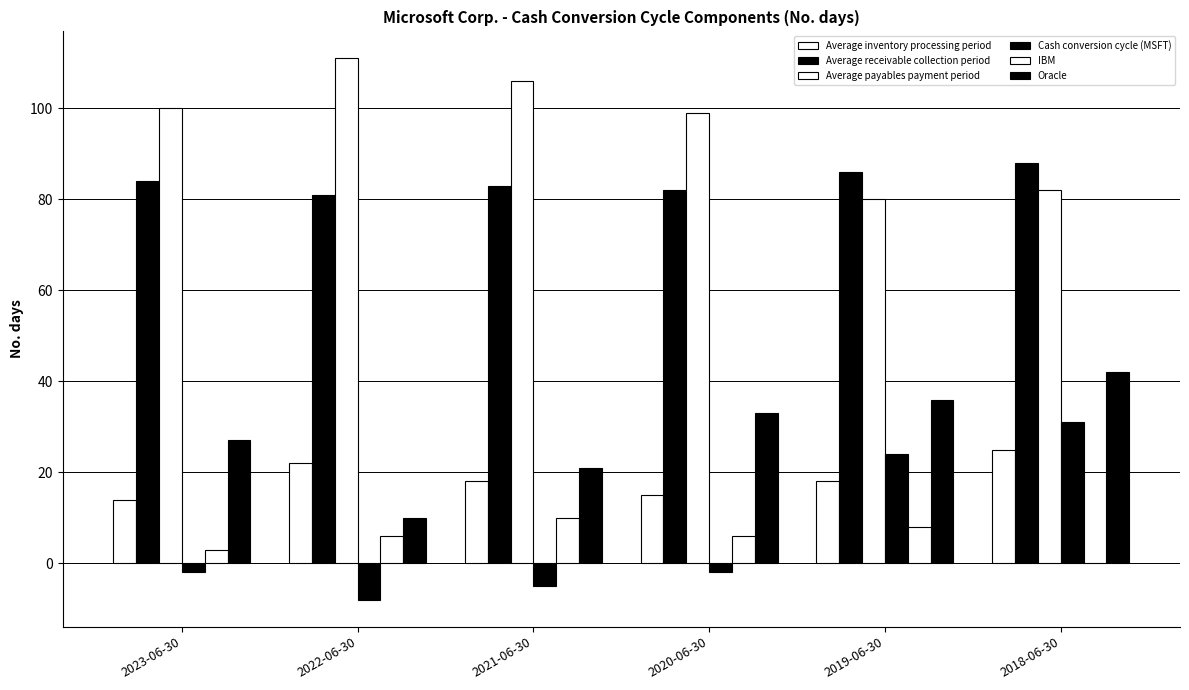

What is the total value across all series at 2022-06-30?

222